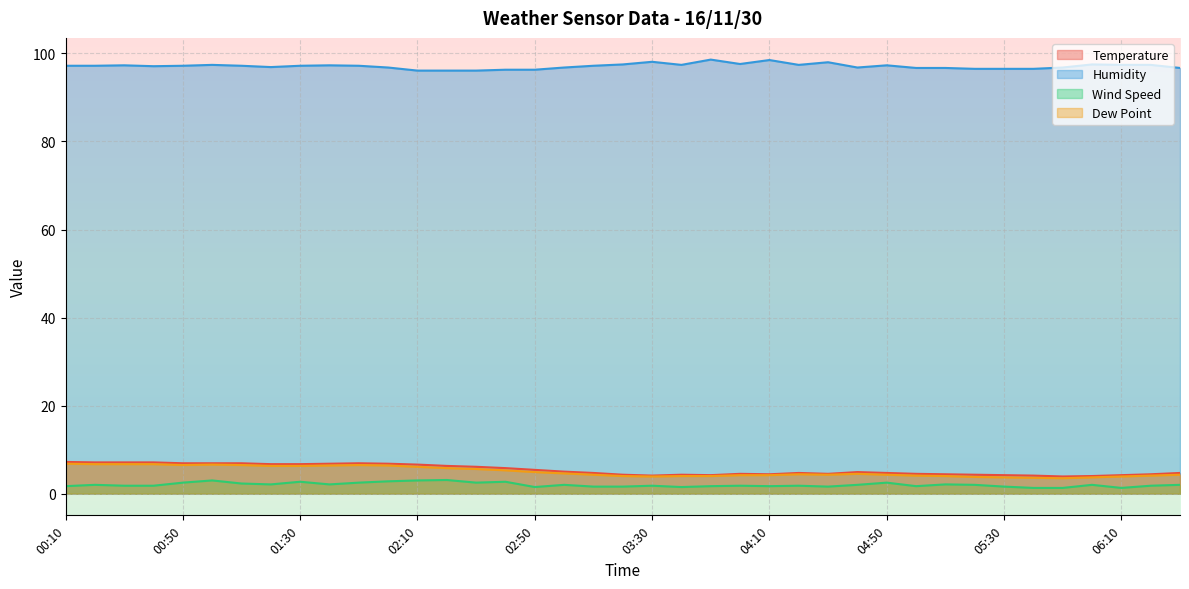

Where does the Temperature series first go above 4?

00:10